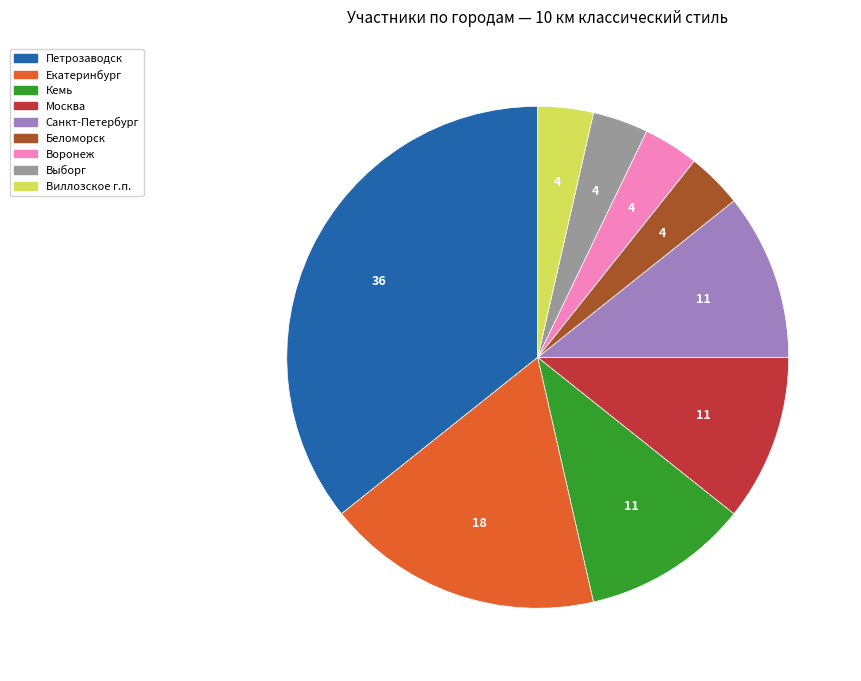

Is it true that Выборг is 4% of the pie?

True